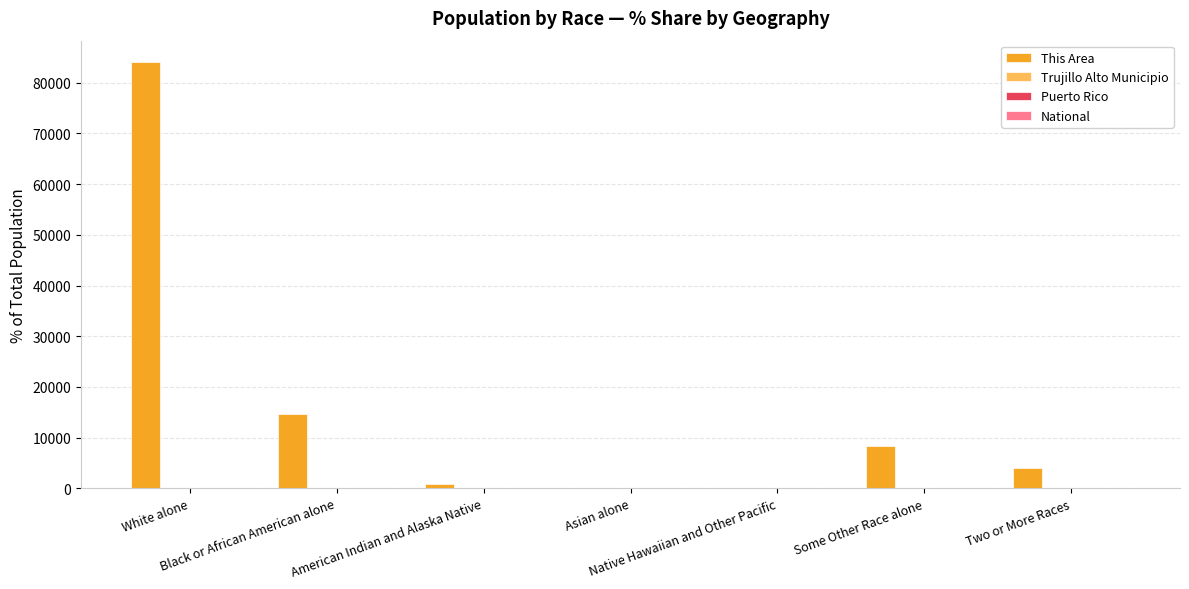

Which series has the largest total across all categories?

This Area